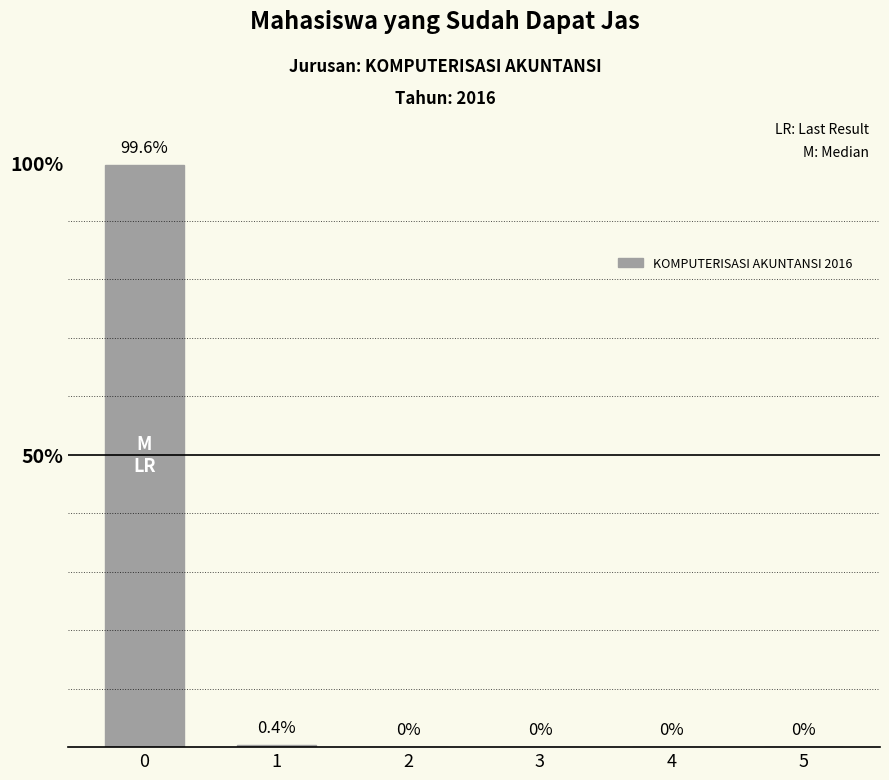

The value at 0 is 164.7. True or false?

False